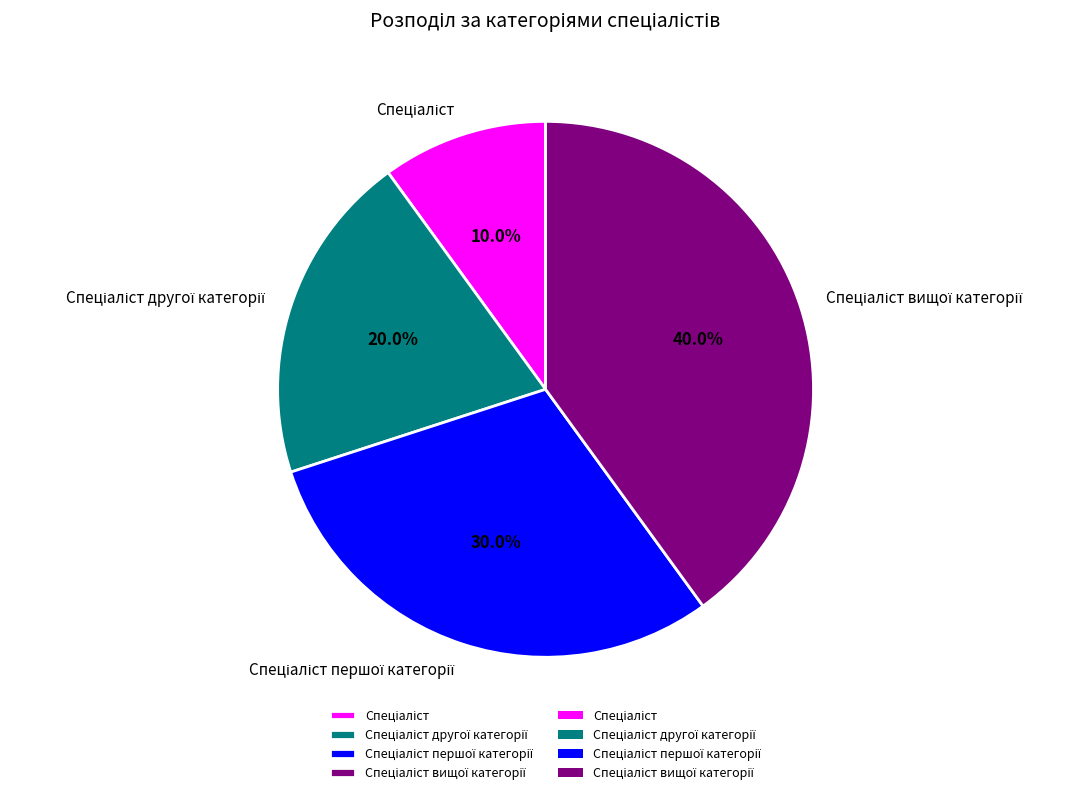

Is there any slice that represents more than half of the pie?

No